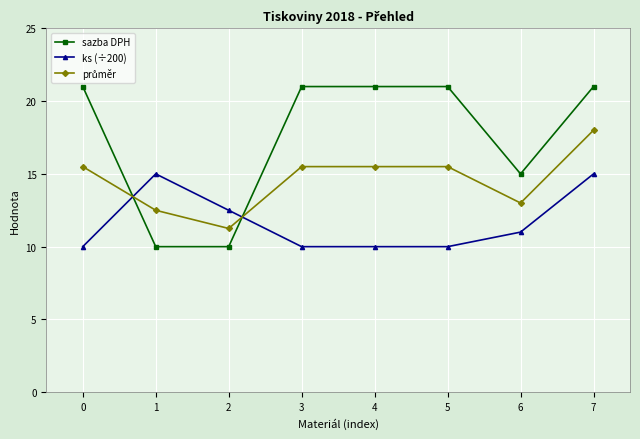

True or false: ks (÷200) and sazba DPH cross at least once.

True